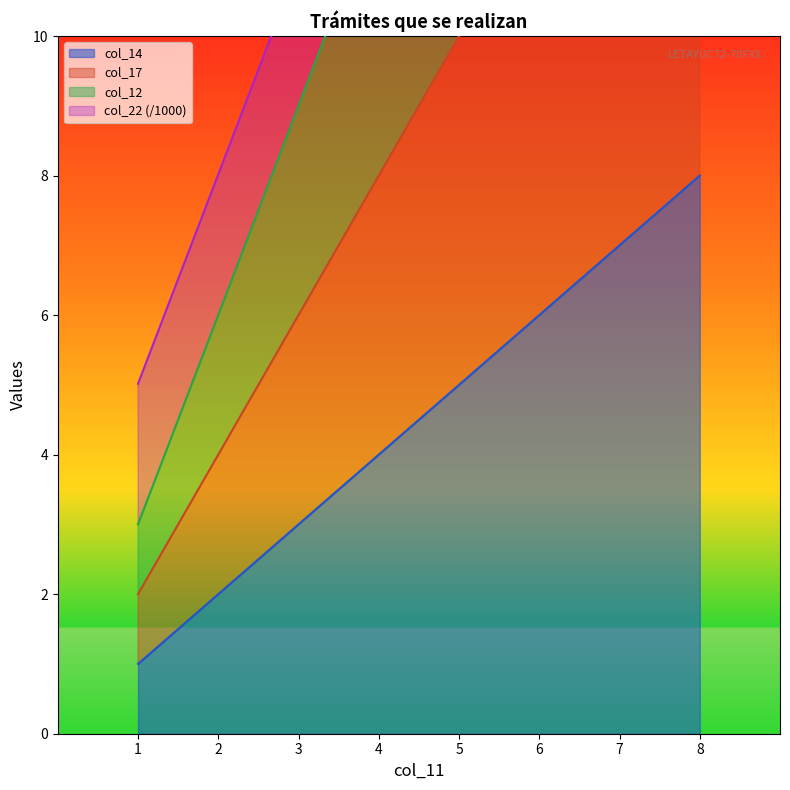

Which has a higher value, 2 or 7?

7